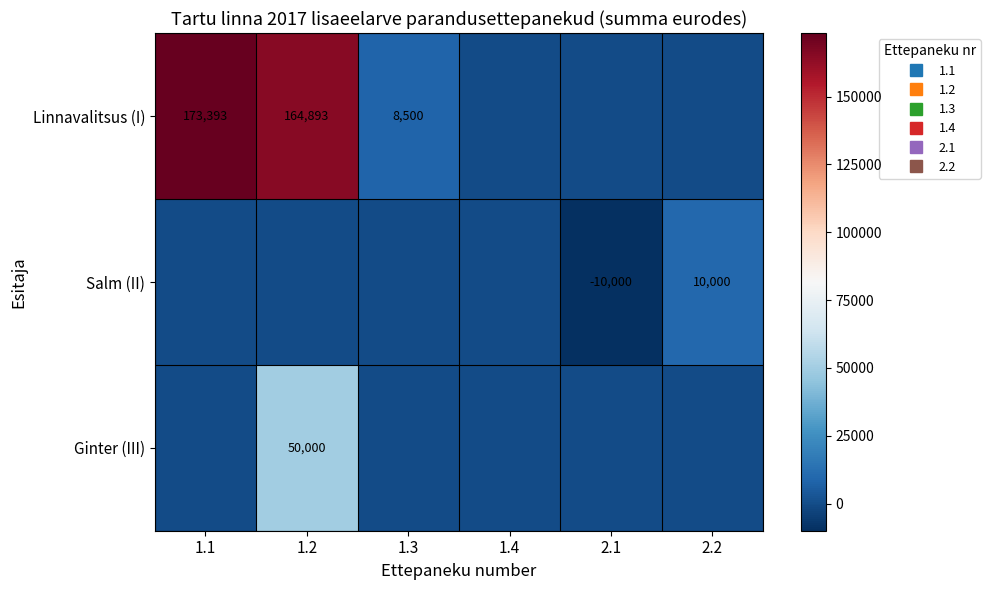

Which category has the highest value across all series?

1.1